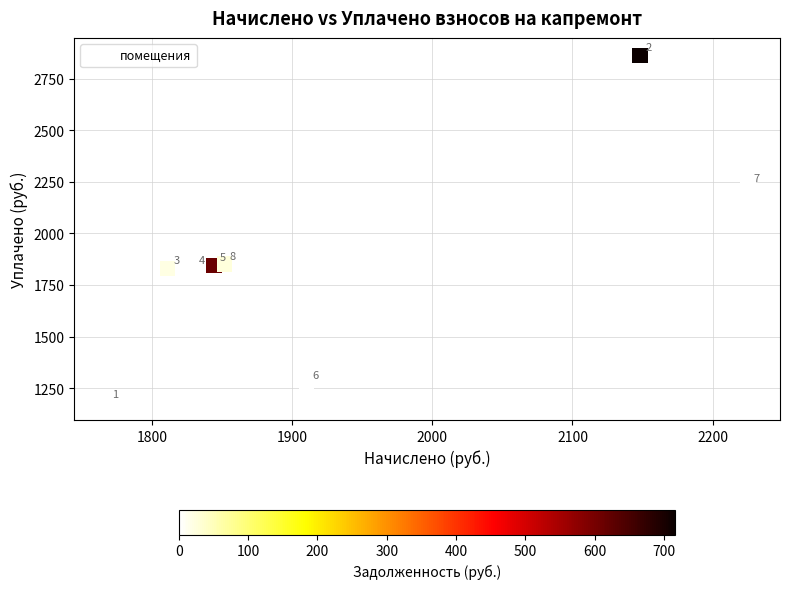

What Y value in the scatter plot is closest to 2021?

1851.3